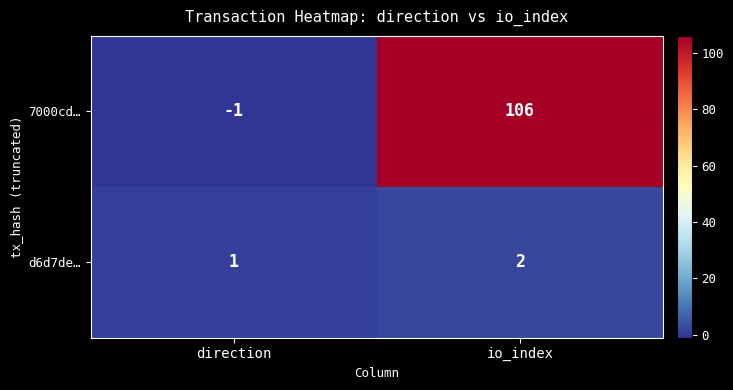

What is the greatest value displayed?

106